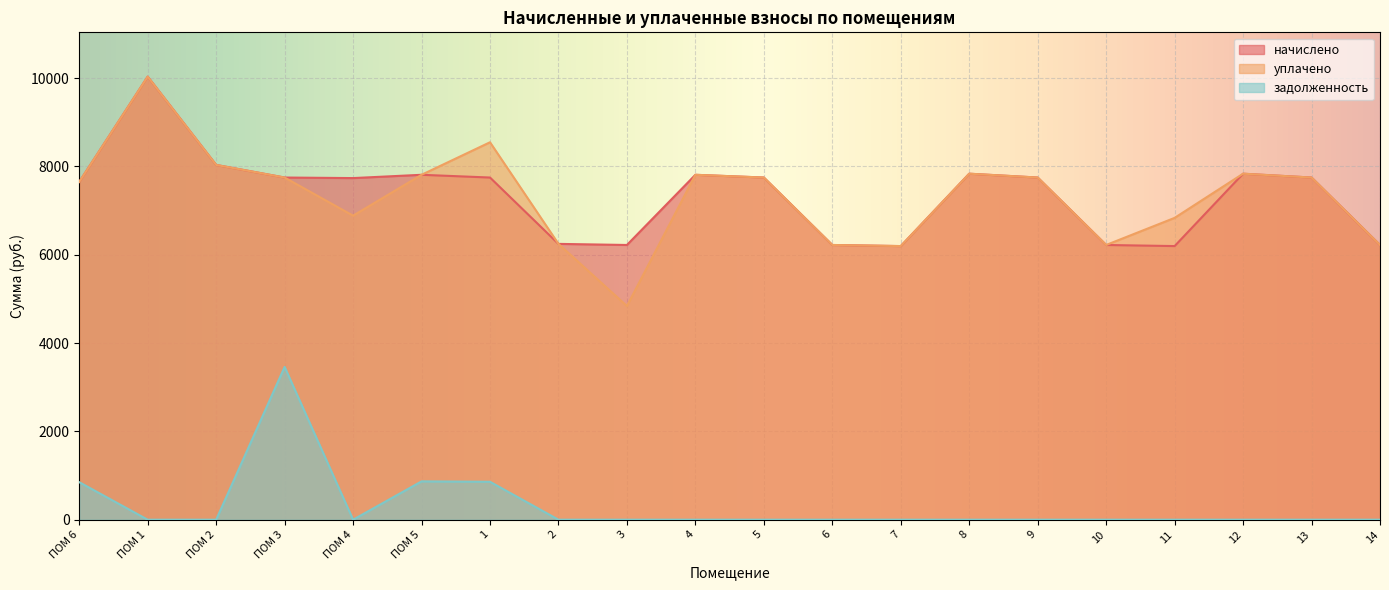

Count the number of data series in this chart.

3